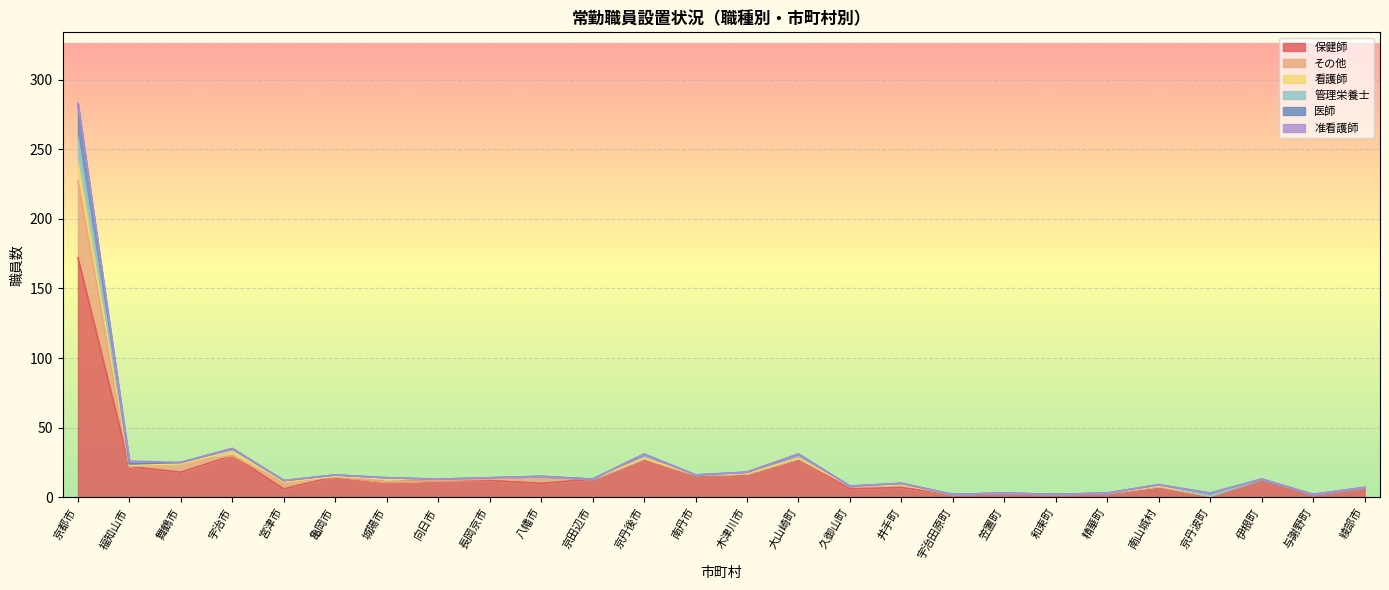

The value of 医師 at 亀岡市 is -8. True or false?

False